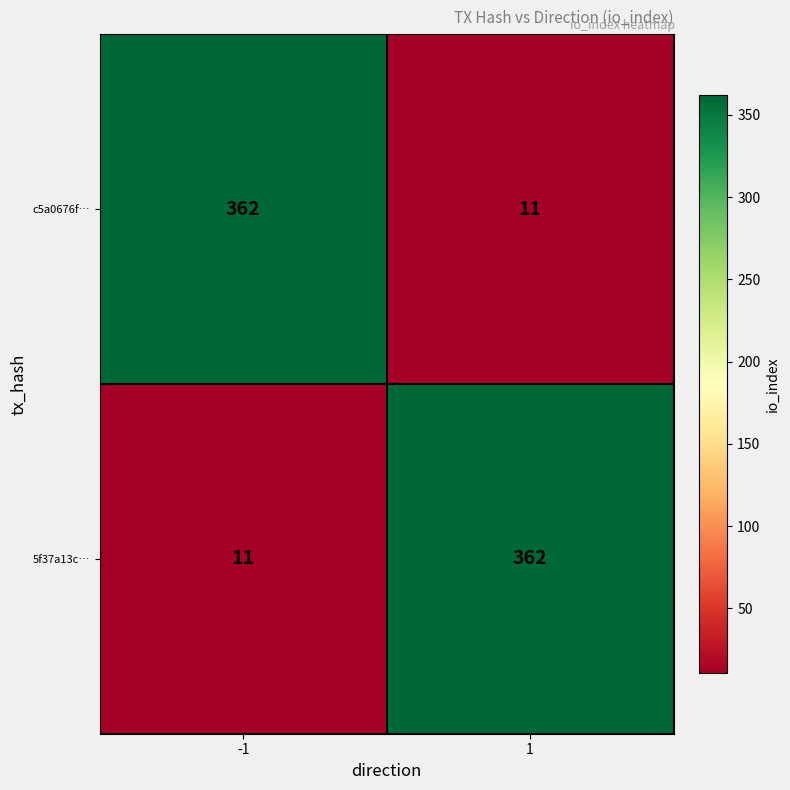

What is the sum of all 5f37a13c… values?

373